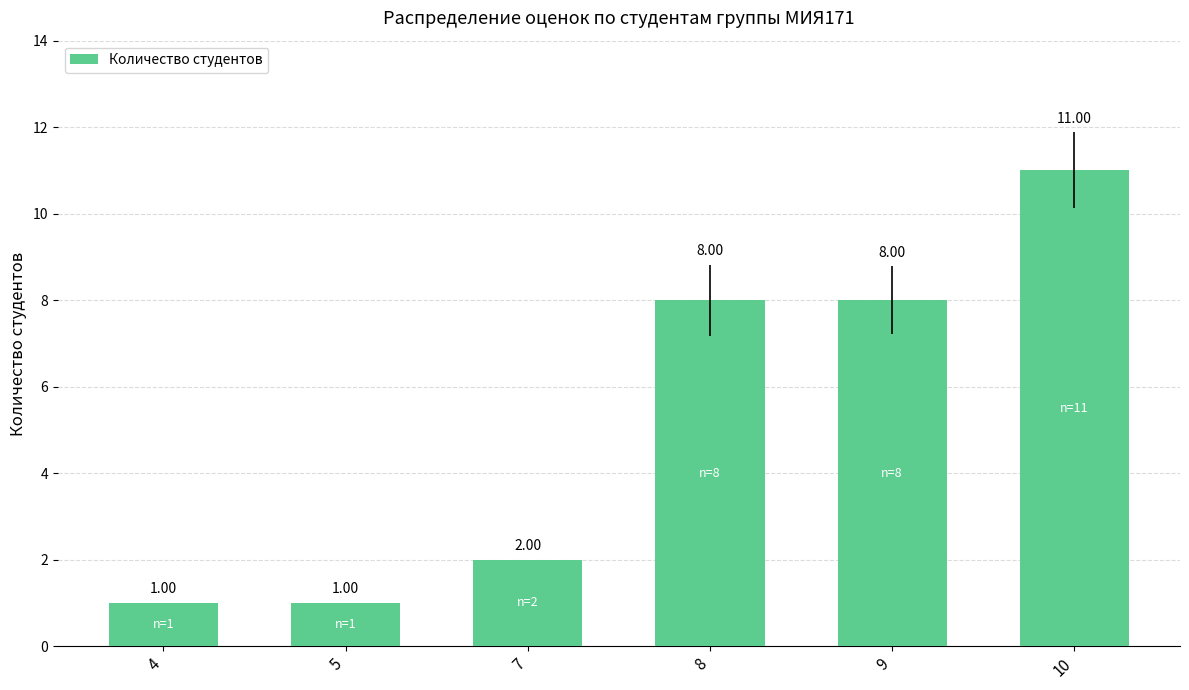

What is the average value?

5